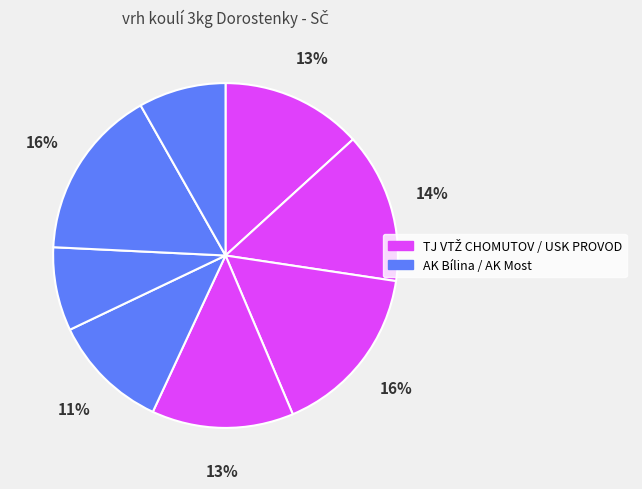

Is there a majority slice in this chart?

No